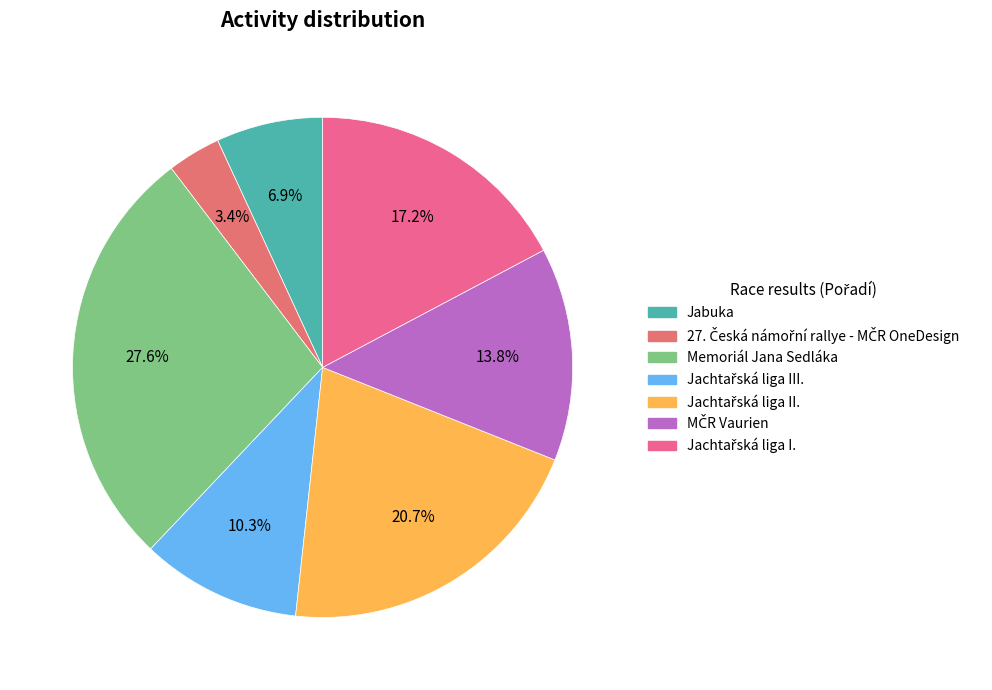

Rank the categories by value from lowest to highest.

27. Česká námořní rallye - MČR OneDesign, Jabuka, Jachtařská liga III., MČR Vaurien, Jachtařská liga I., Jachtařská liga II., Memoriál Jana Sedláka